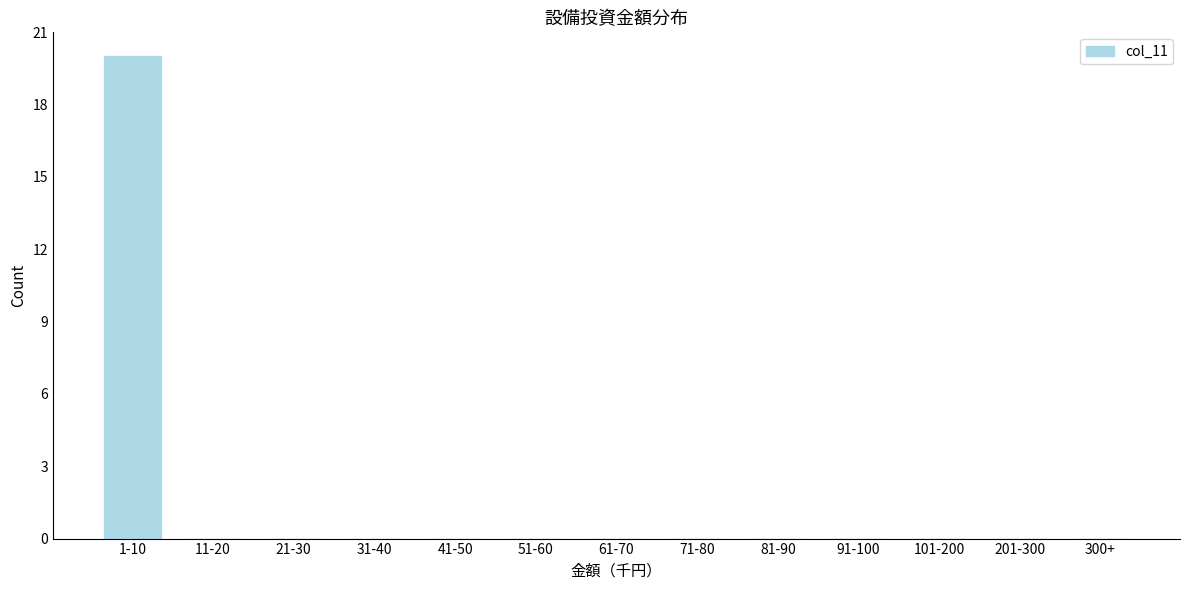

Reading left to right, what are all the values shown in this chart?

1-10=20	11-20=0	21-30=0	31-40=0	41-50=0	51-60=0	61-70=0	71-80=0	81-90=0	91-100=0	101-200=0	201-300=0	300+=0